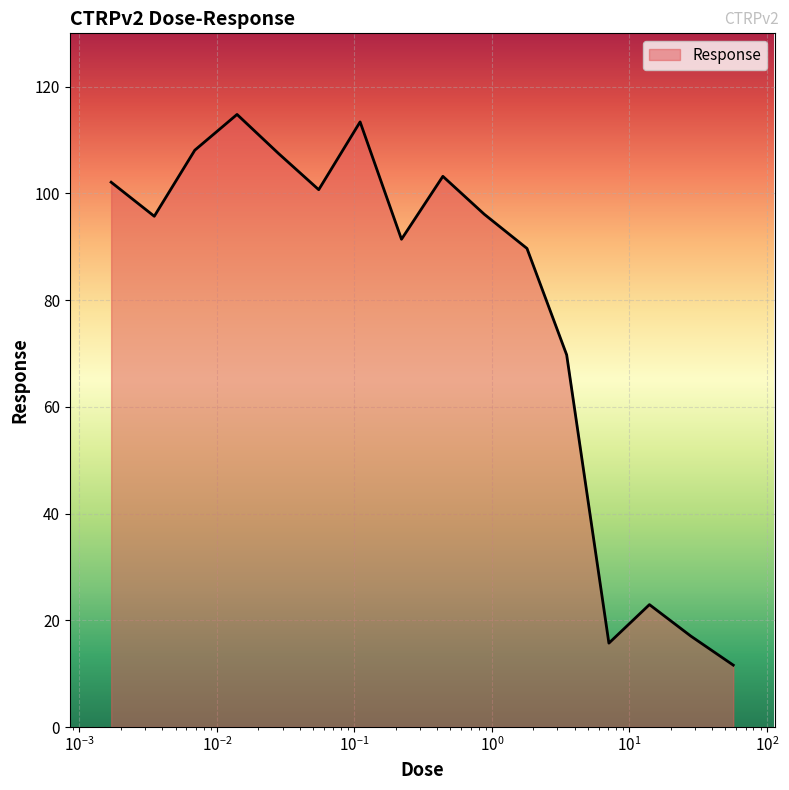

How many series are shown in this chart?

1